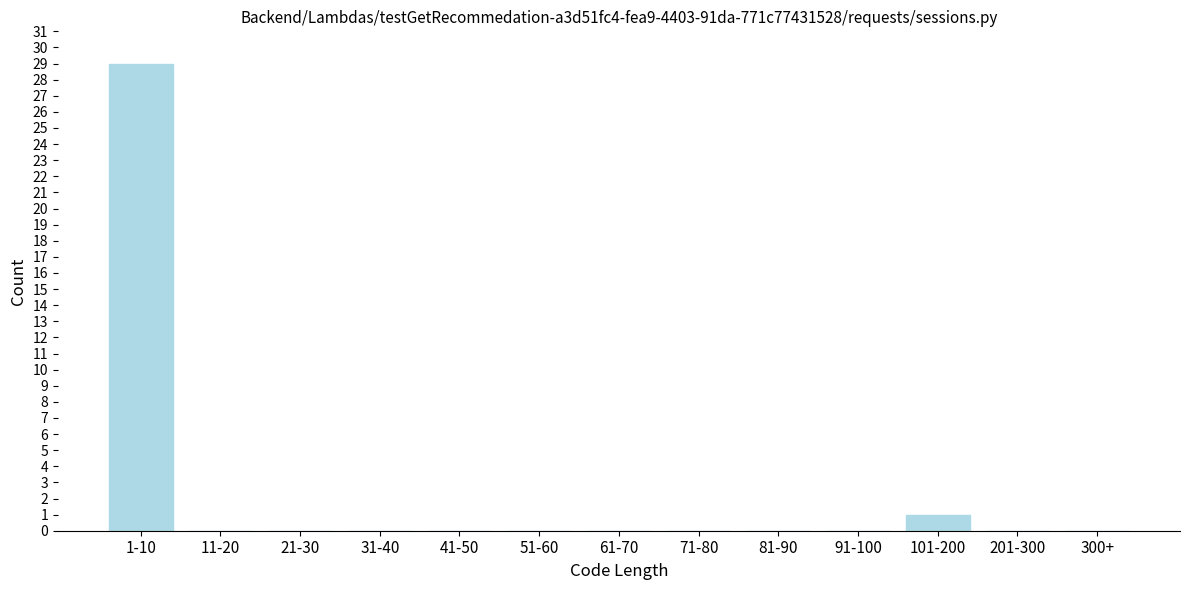

Reading left to right, transcribe all the data shown in this chart.

1-10=29	11-20=0	21-30=0	31-40=0	41-50=0	51-60=0	61-70=0	71-80=0	81-90=0	91-100=0	101-200=1	201-300=0	300+=0